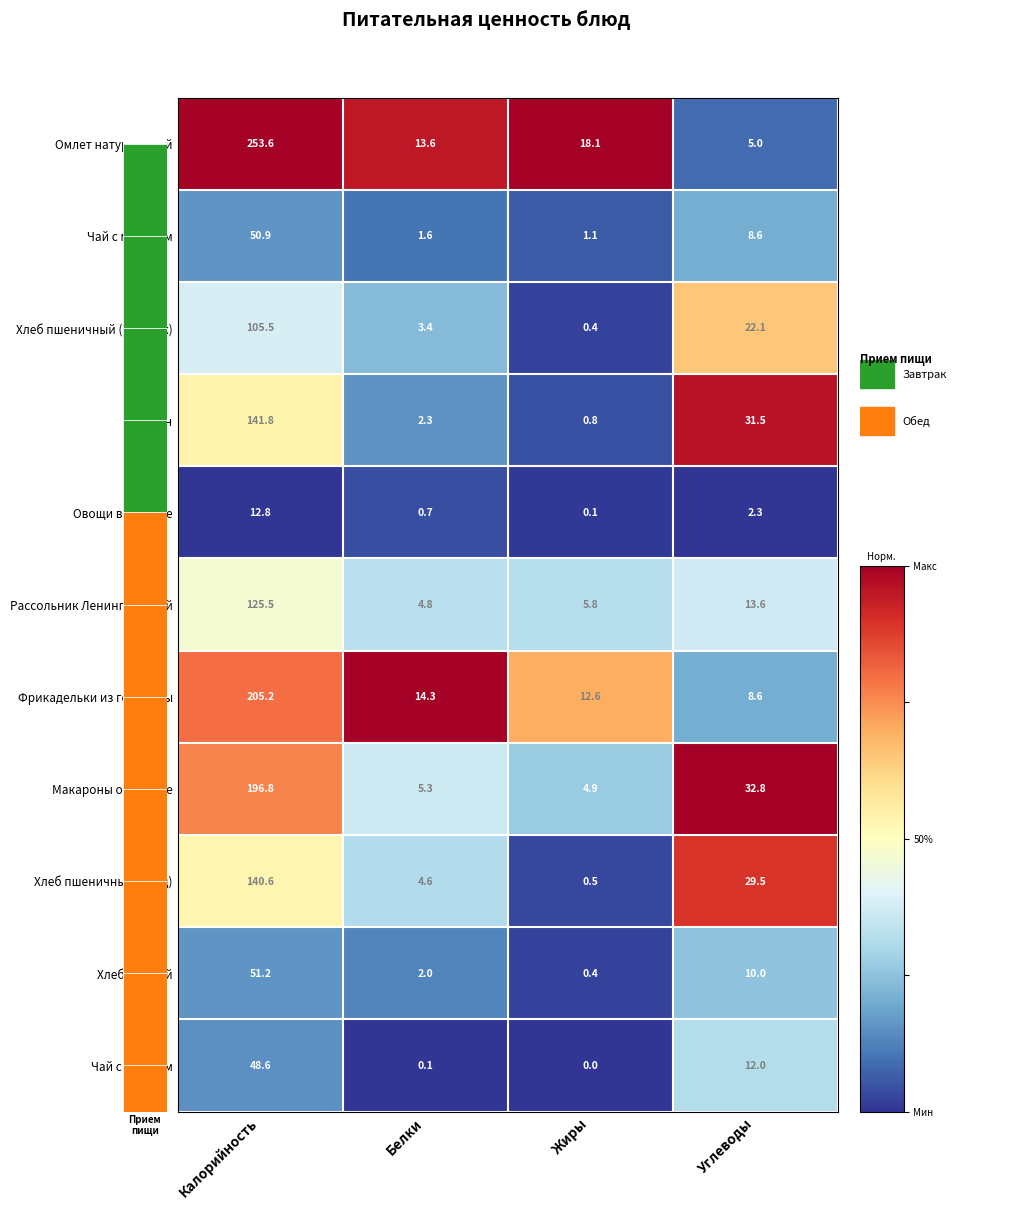

At how many categories does at least one series exceed 0?

4